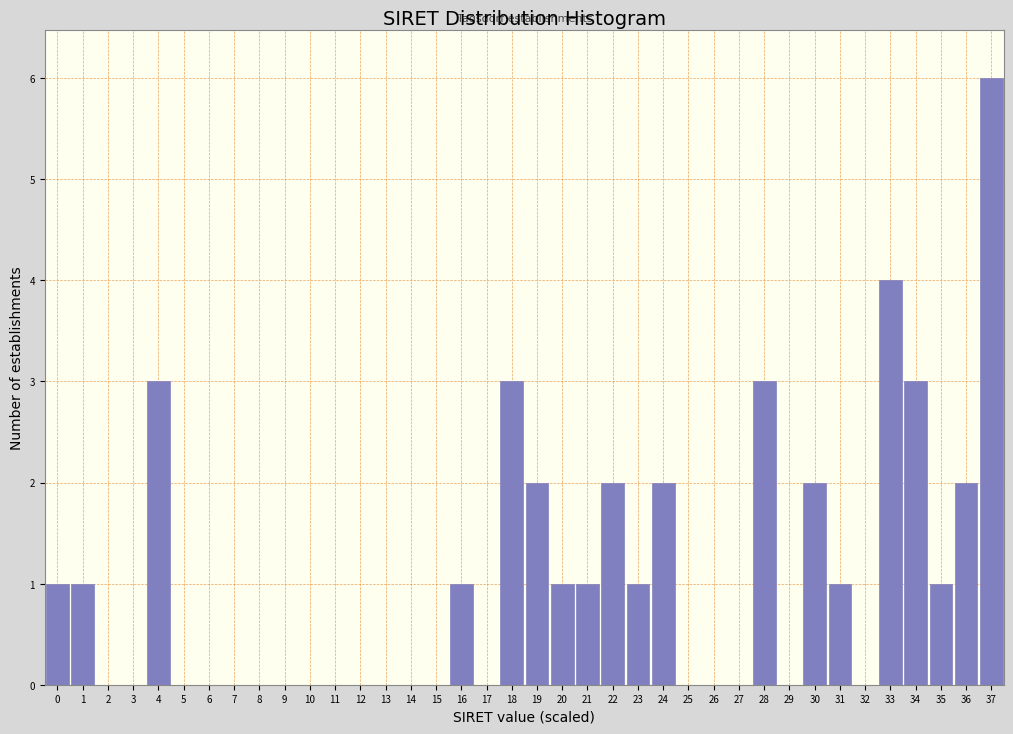

What is the sum of the values at 34 and 19?

5